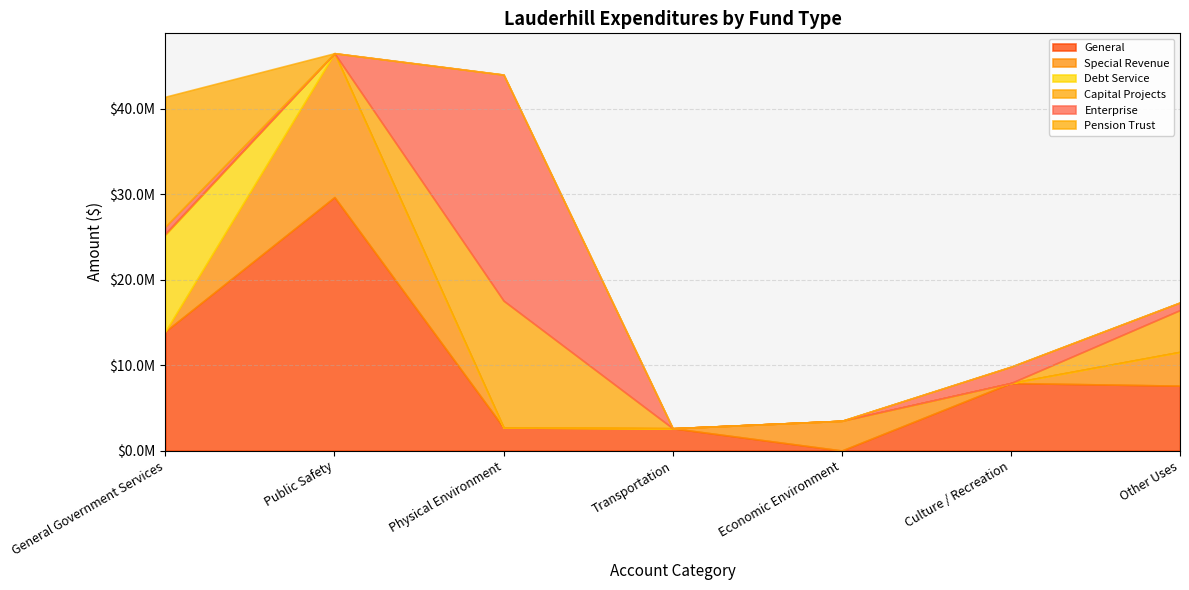

Does the chart have visible grid lines?

Yes